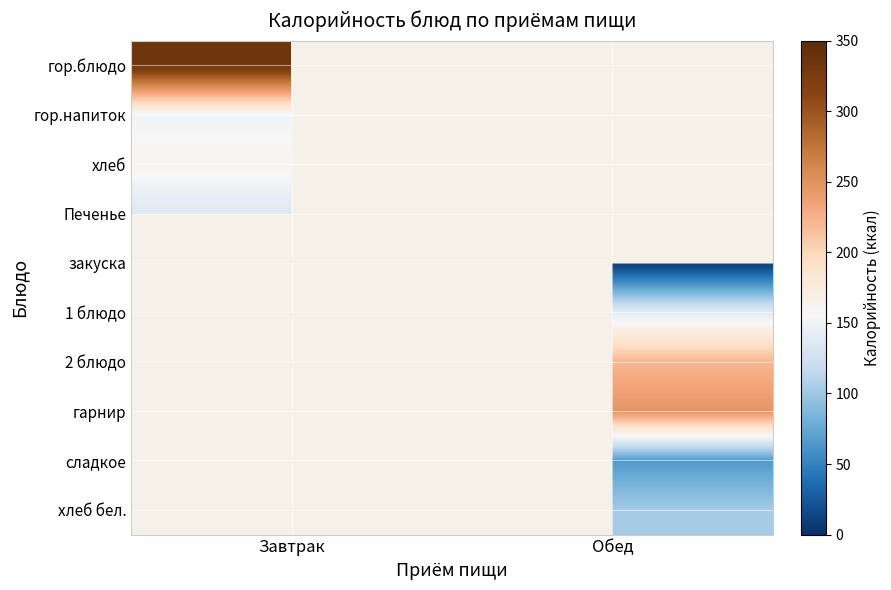

Rank the series at Завтрак from highest to lowest value.

гор.блюдо, хлеб, Печенье, закуска, 1 блюдо, 2 блюдо, гарнир, сладкое, хлеб бел., гор.напиток